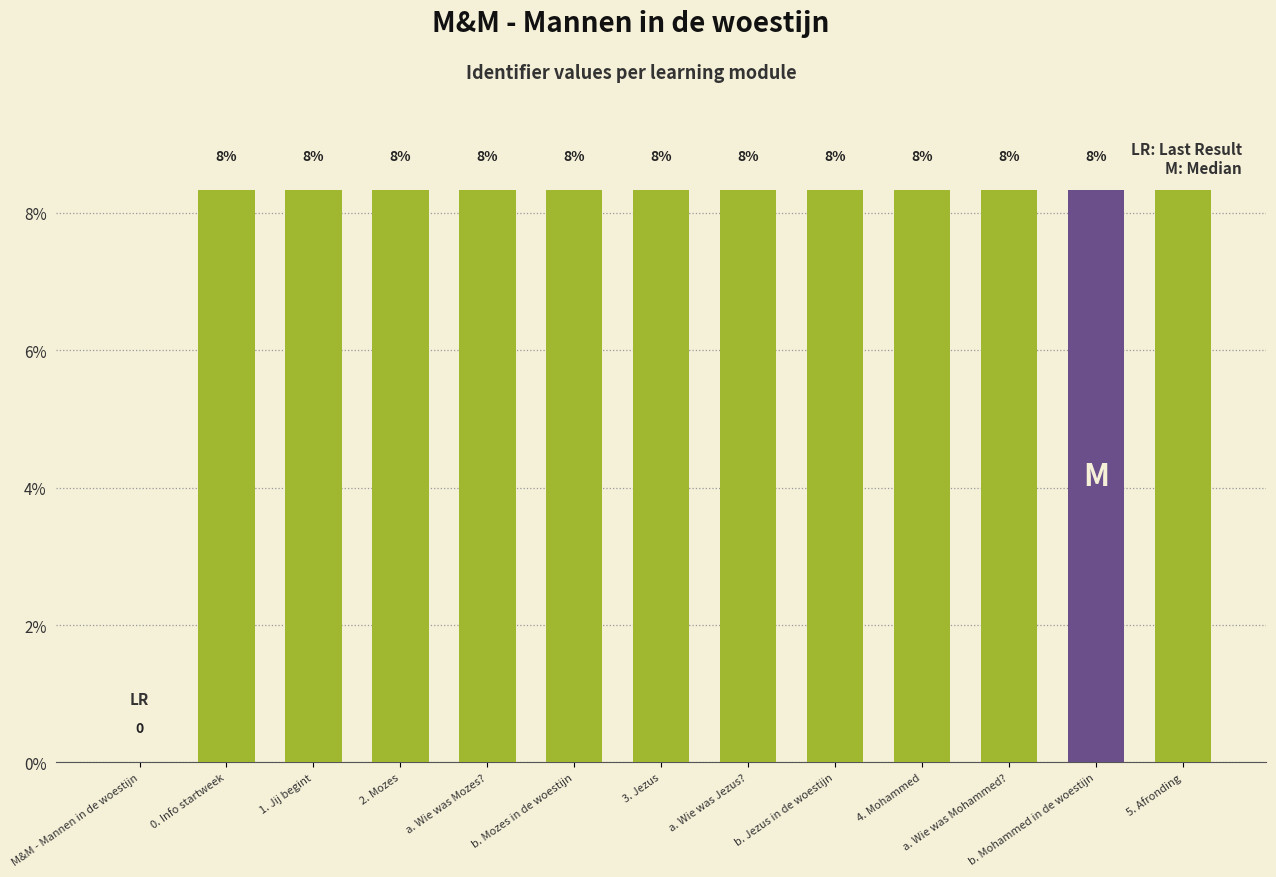

Does the chart contain any negative values?

No